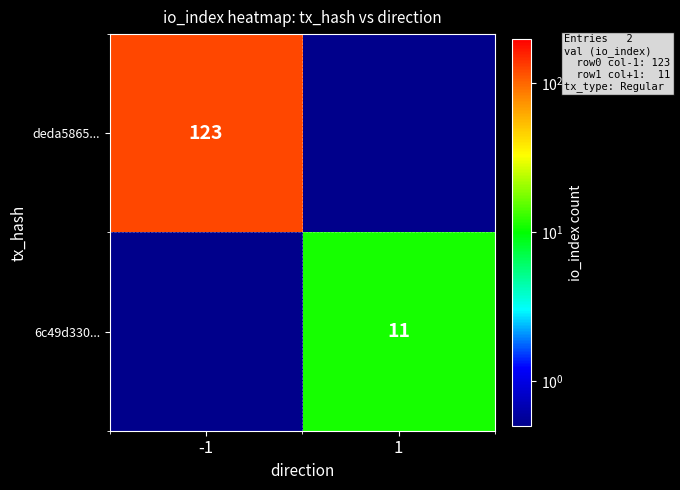

The value of deda5865... at -1 is 85.6. True or false?

False